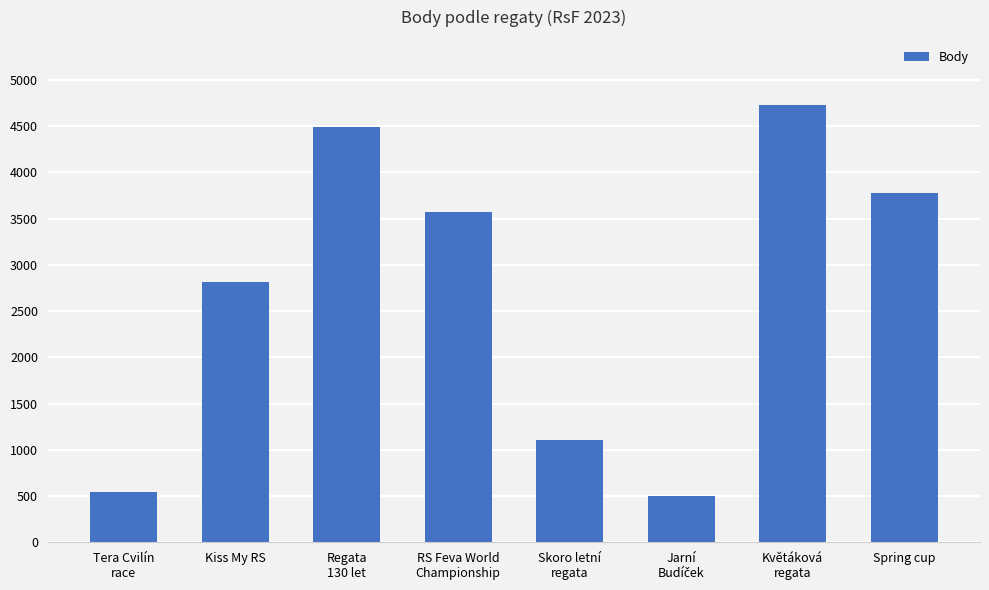

At which category does the chart reach its peak across all series?

Květáková
regata